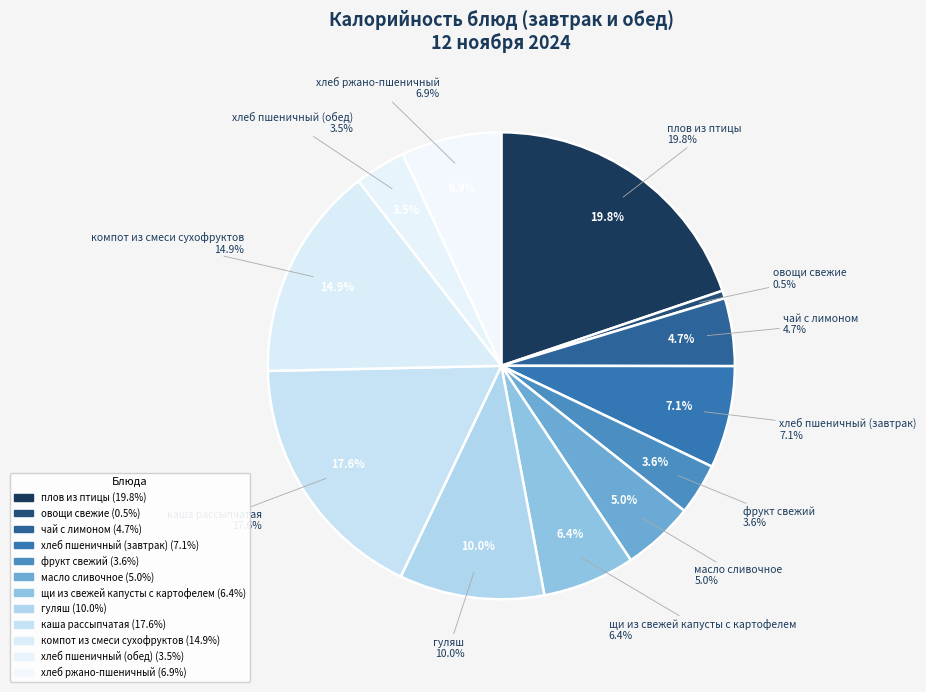

Rank the categories by value from lowest to highest.

овощи свежие, хлеб пшеничный (обед), фрукт свежий, чай с лимоном, масло сливочное, щи из свежей капусты с картофелем, хлеб ржано-пшеничный, хлеб пшеничный (завтрак), гуляш, компот из смеси сухофруктов, каша рассыпчатая, плов из птицы